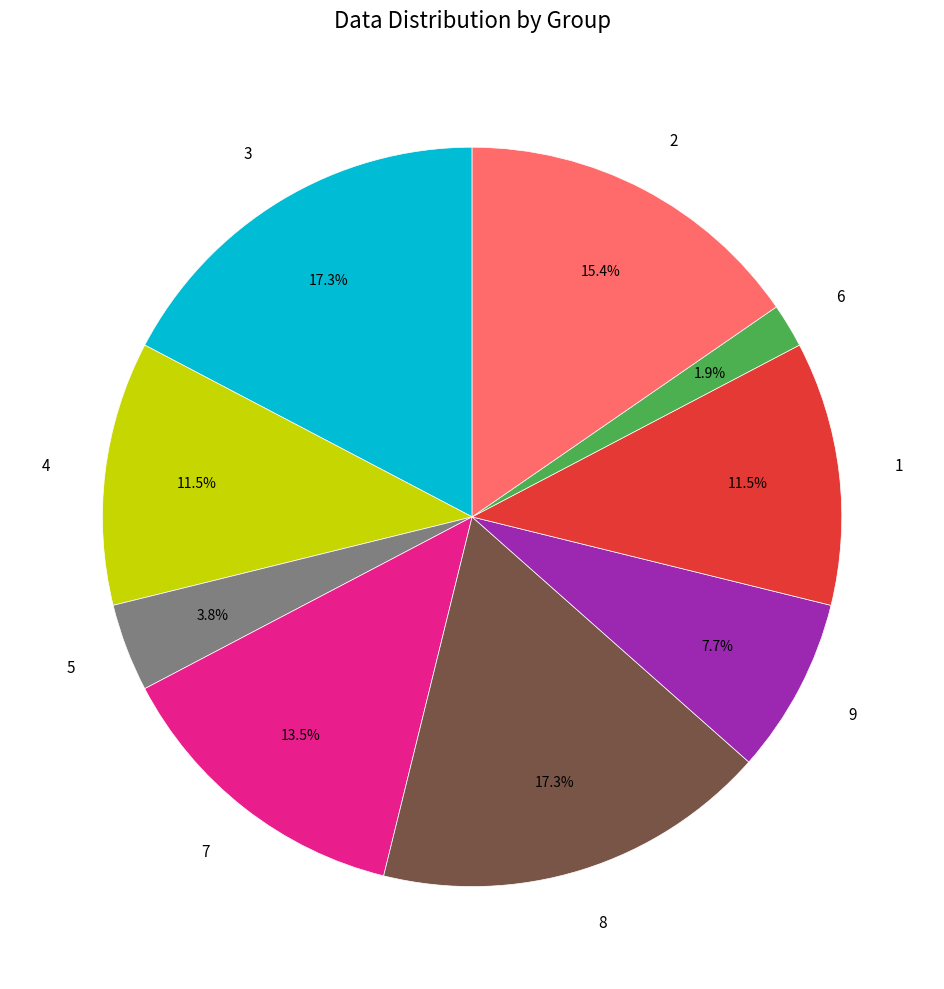

Which has a higher value, 5 or 1?

1